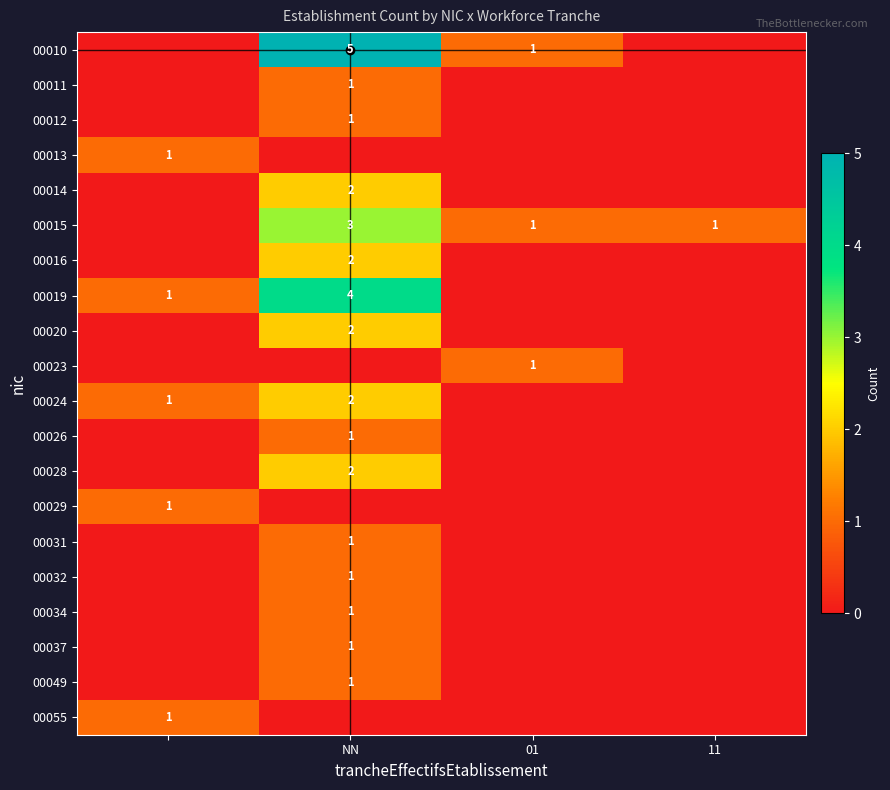

What is the spread (max minus min) of values at 11?

1